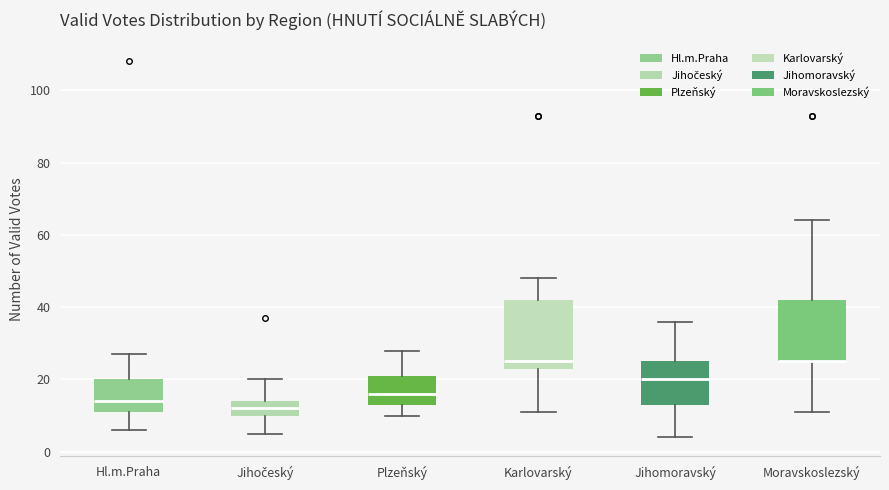

Reading left to right, transcribe this box plot: for each box, give where its median line is, the range the box spans, and where its two whiskers end, as read against the y-axis. The values are not printed on the chart, so give them approximately, as read against the axis.

Hl.m.Praha: median 14, box 12 to 20, whiskers 6 to 28
Jihočeský: median 12, box 10 to 14, whiskers 6 to 20
Plzeňský: median 16, box 14 to 22, whiskers 10 to 28
Karlovarský: median 26, box 24 to 42, whiskers 12 to 48
Jihomoravský: median 20, box 14 to 26, whiskers 4 to 36
Moravskoslezský: median 26 (drawn on the box's lower edge), box 26 to 42, whiskers 12 to 64